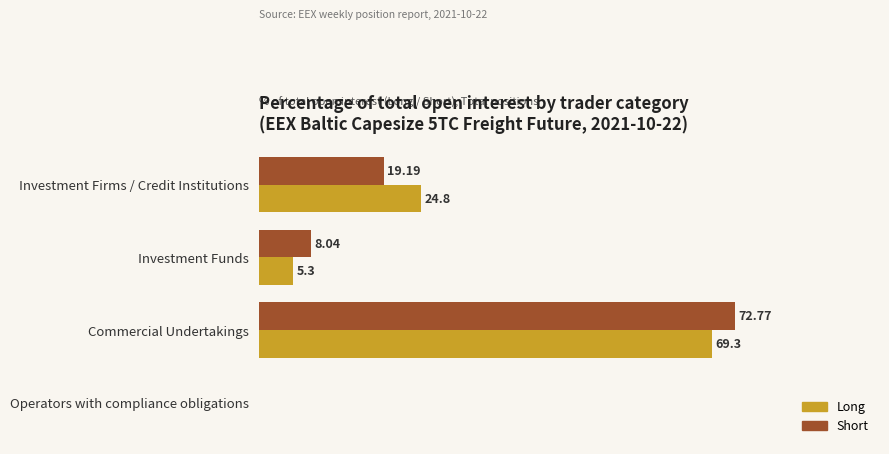

Which series has the largest total across all categories?

Short